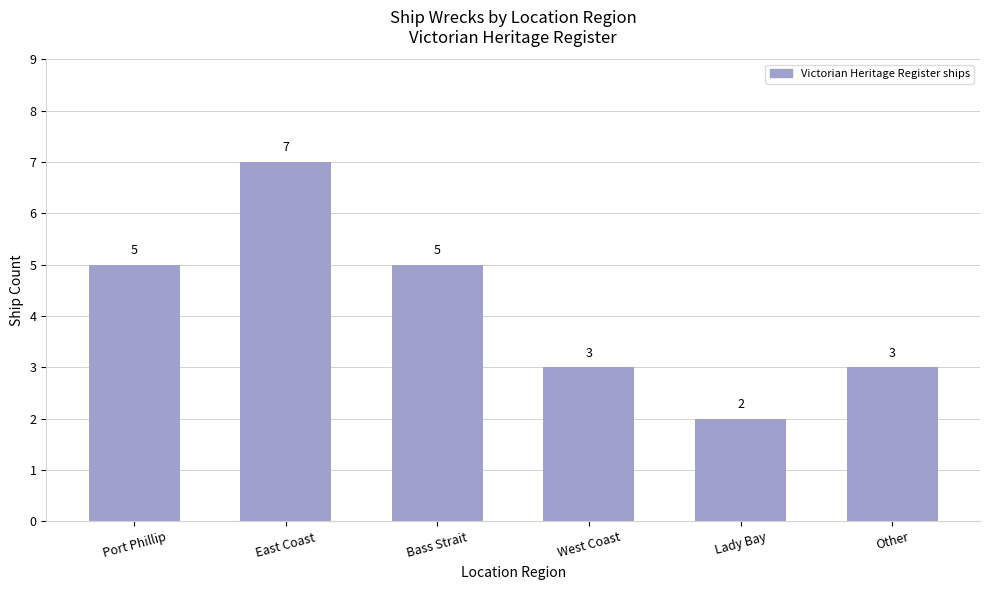

What value does the data have at Port Phillip?

5